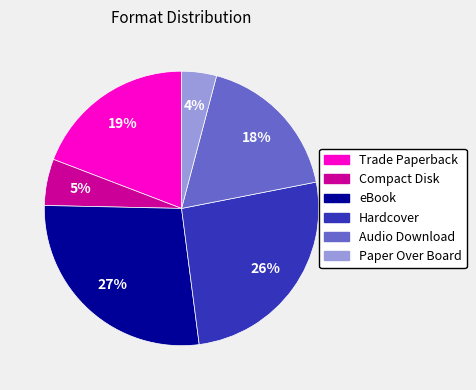

Which slice is the smallest?

Paper Over Board